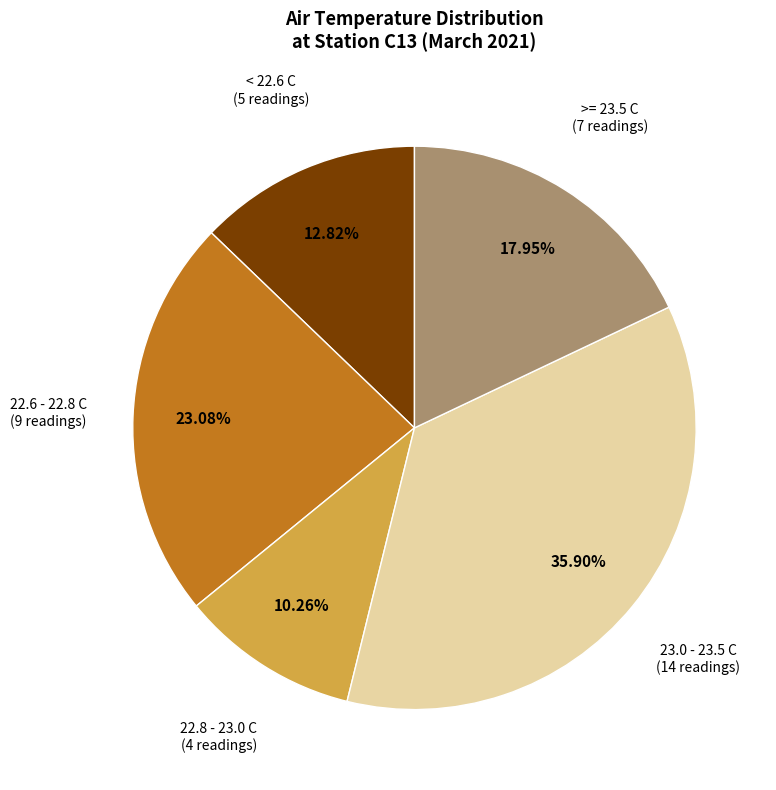

What is the ratio of the value at < 22.6 C to the value at 22.6 - 22.8 C?

0.6